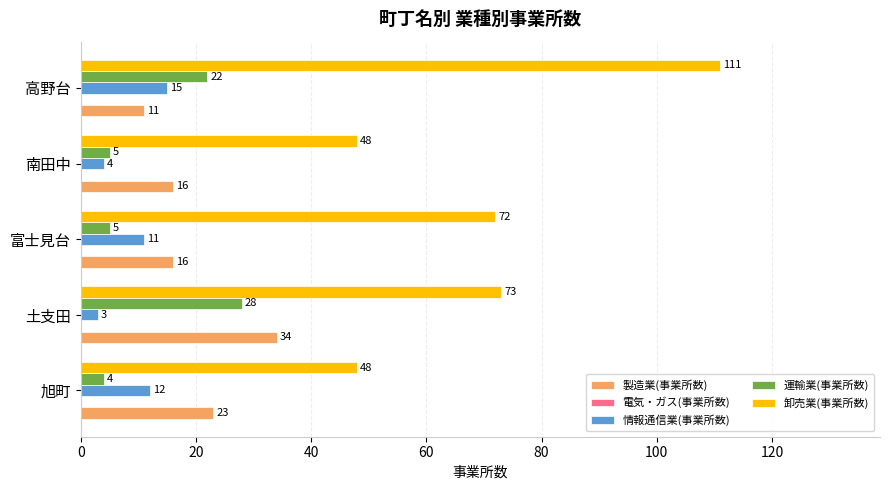

What is the approximate value of 卸売業(事業所数) at 旭町, to the nearest 5?

50